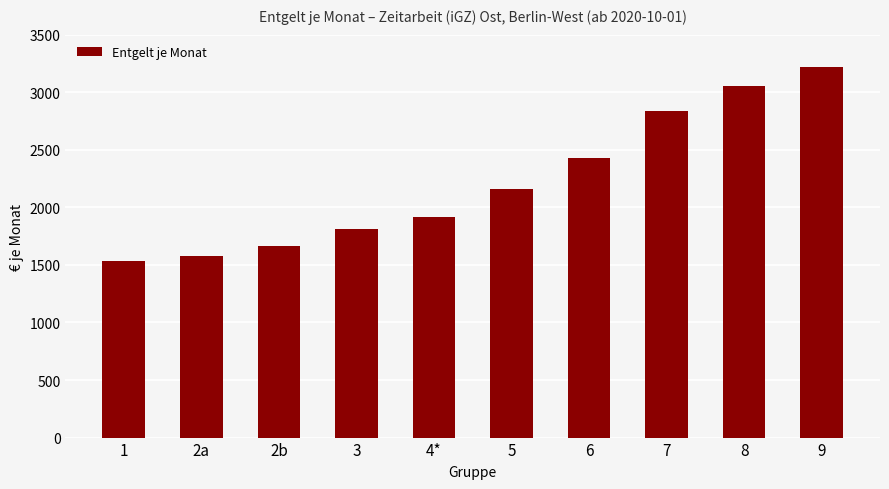

Are the bars grouped side by side (vs. stacked)?

No